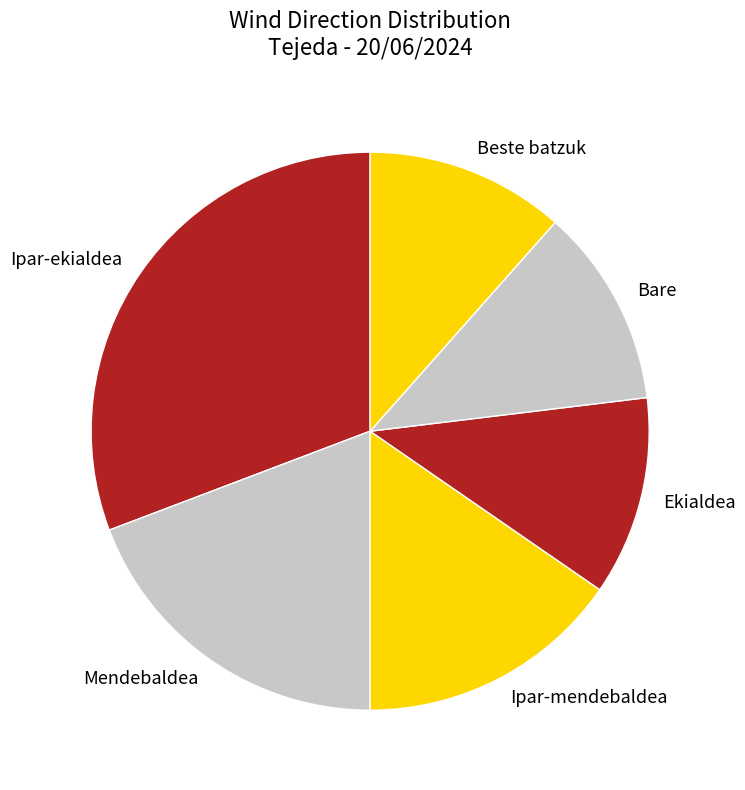

Is it true that Bare is 12% of the pie?

True